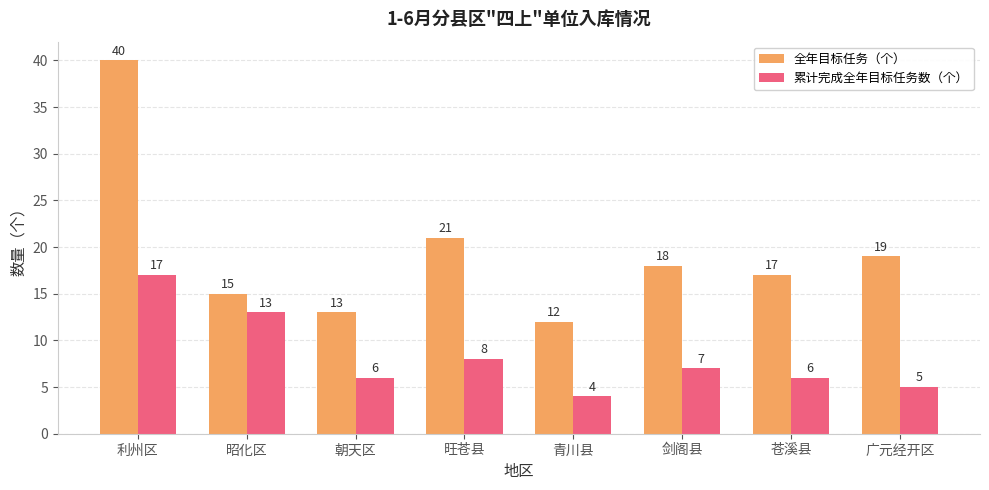

How many series are shown in this chart?

2